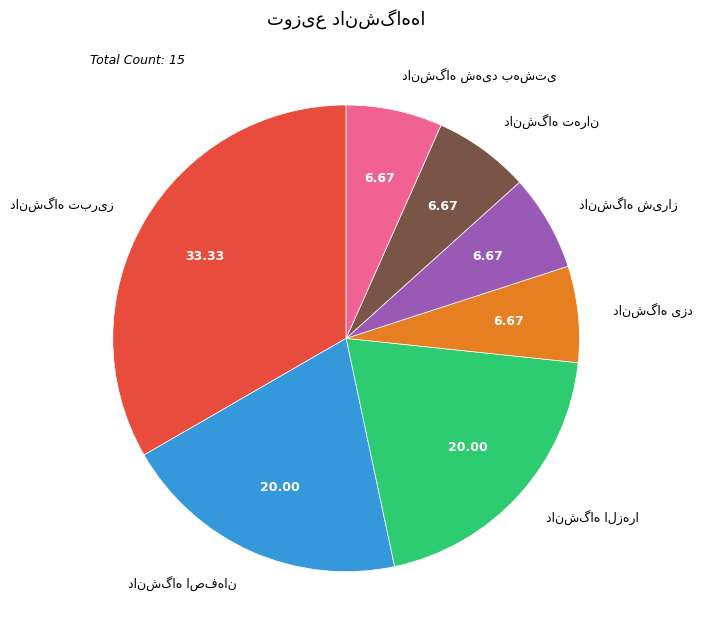

Is there a majority slice in this chart?

No